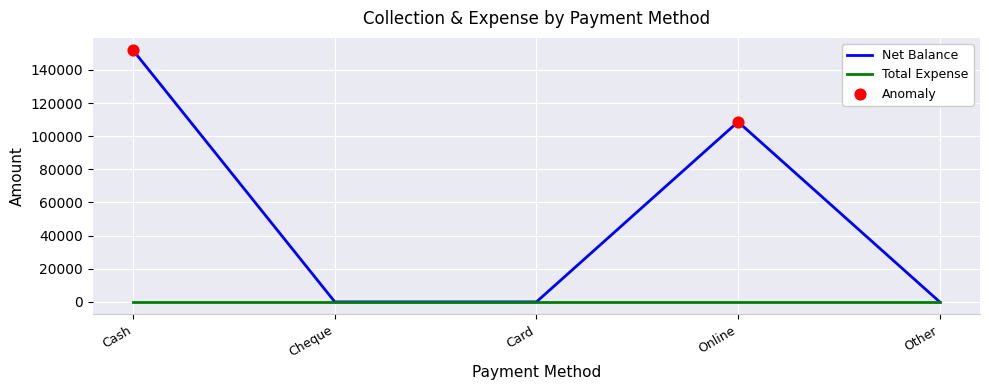

Which series has the largest range (max minus min)?

Net Balance